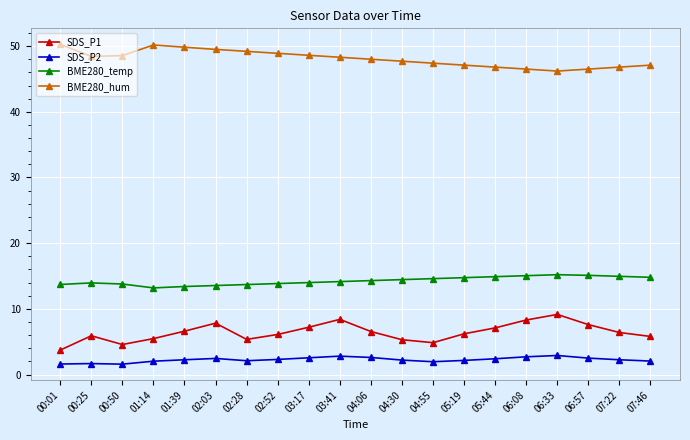

True or false: SDS_P2 and SDS_P1 cross at least once.

False